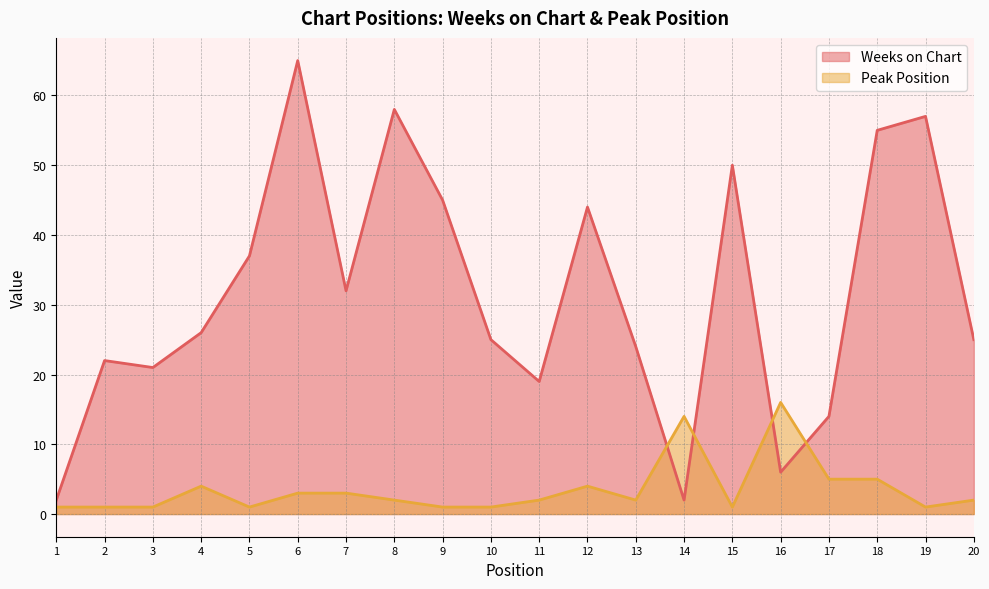

What is the difference between the maximum and minimum values in the Peak Position series?

15